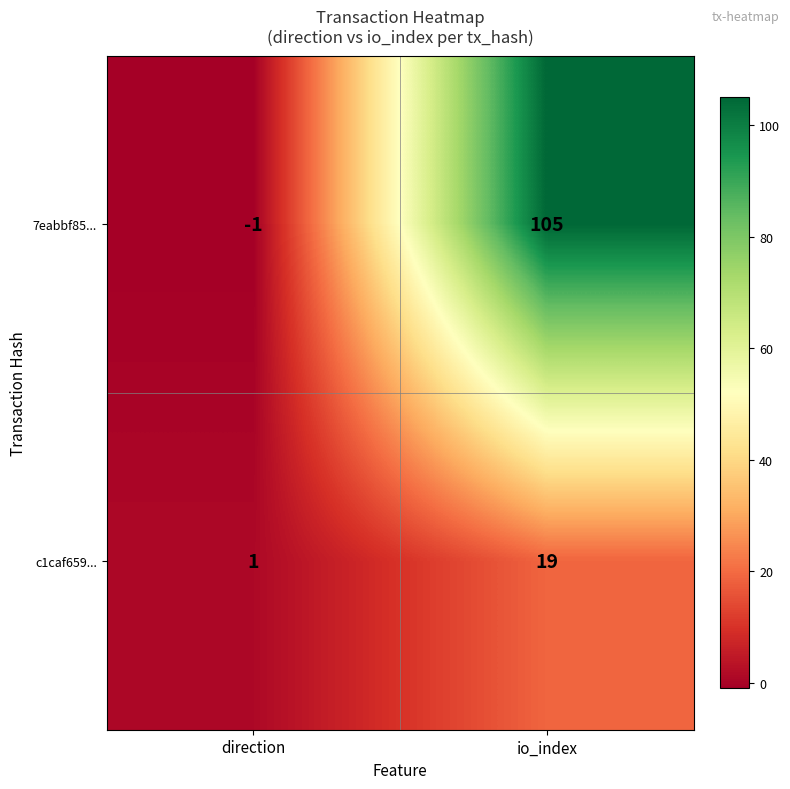

At io_index, list the series in order from smallest to largest.

c1caf659..., 7eabbf85...